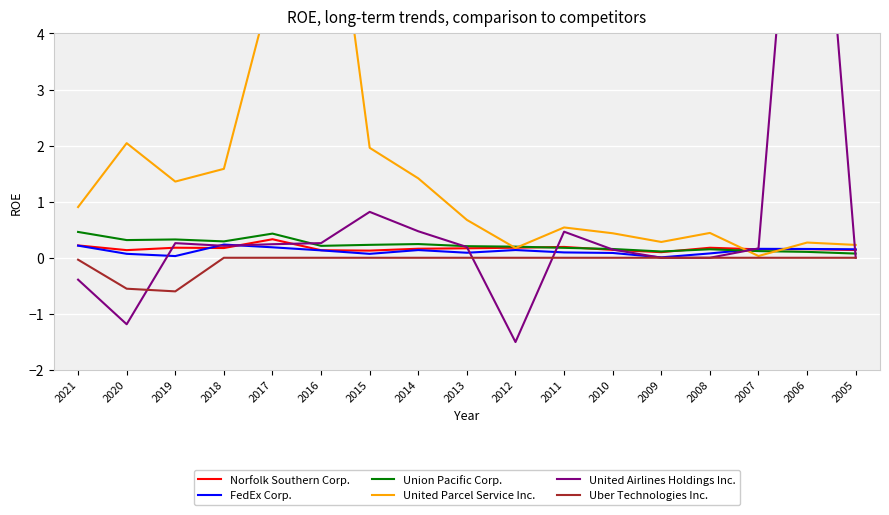

What are all the series names shown in the legend?

Norfolk Southern Corp., FedEx Corp., Union Pacific Corp., United Parcel Service Inc., United Airlines Holdings Inc., Uber Technologies Inc.